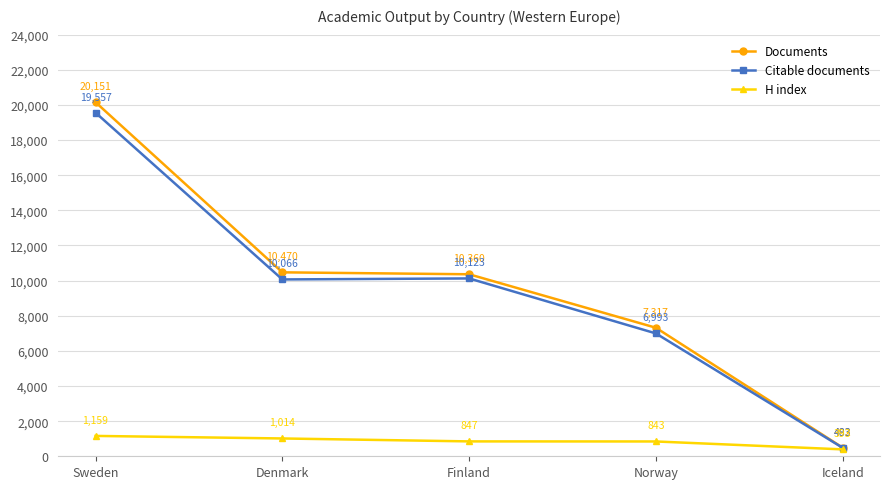

Which series changed the most between Sweden and Iceland?

Documents